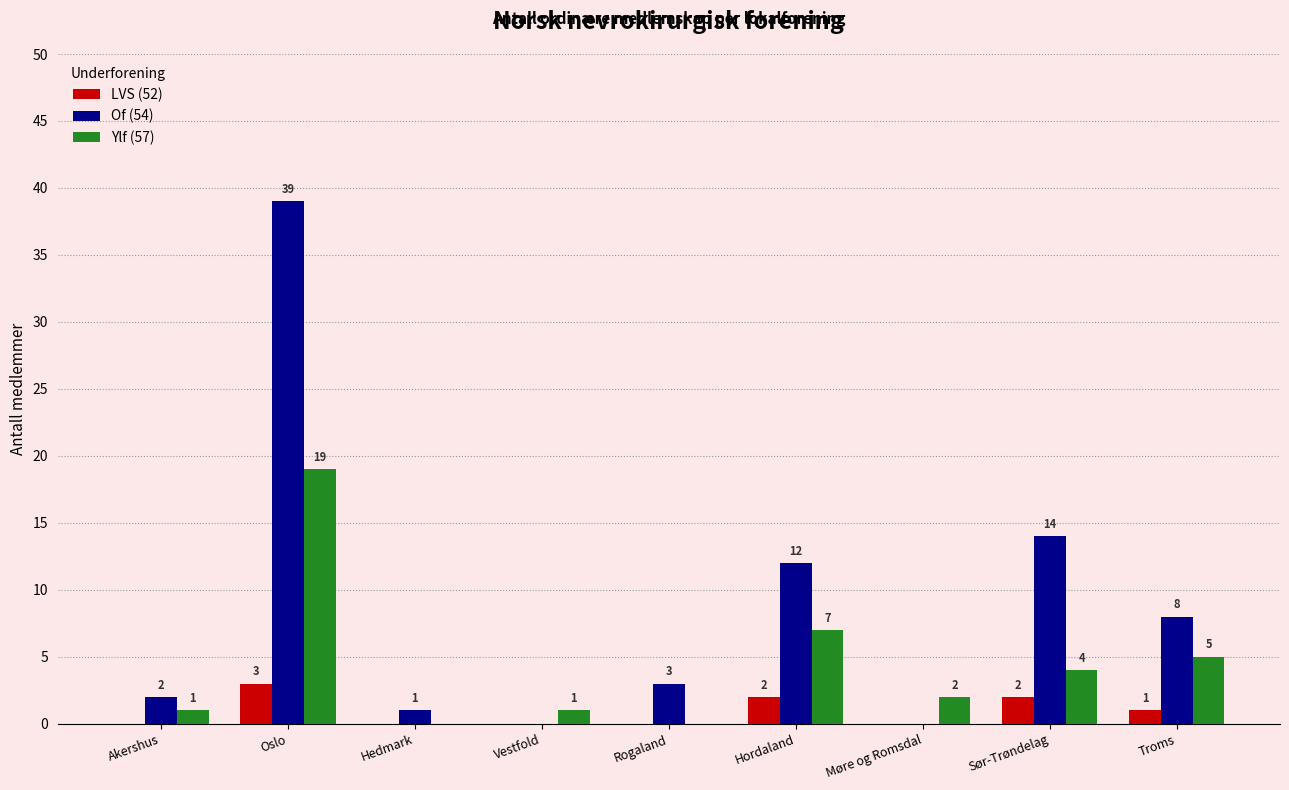

Which series changed the most between Oslo and Vestfold?

Of (54)